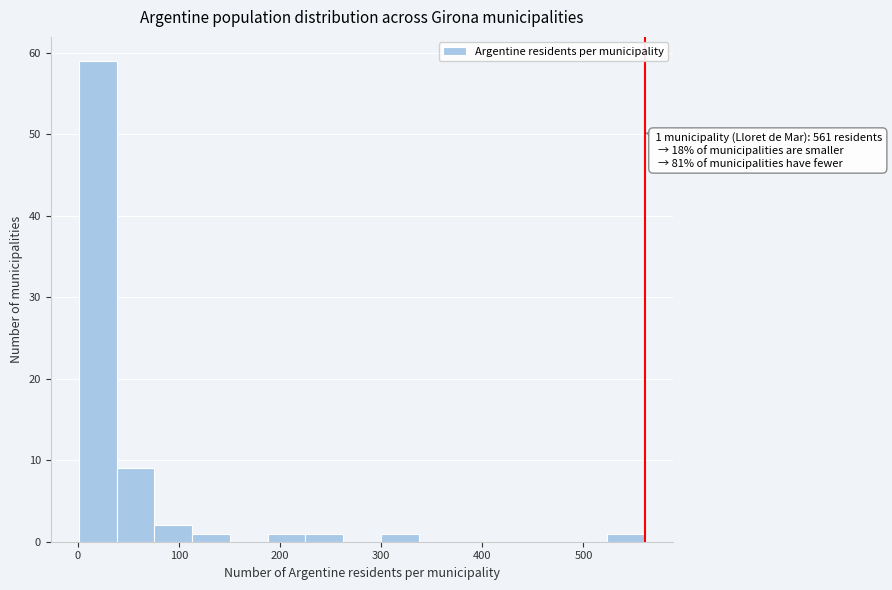

Read against the x-axis, roughly where is the centre of the tallest bar?

20